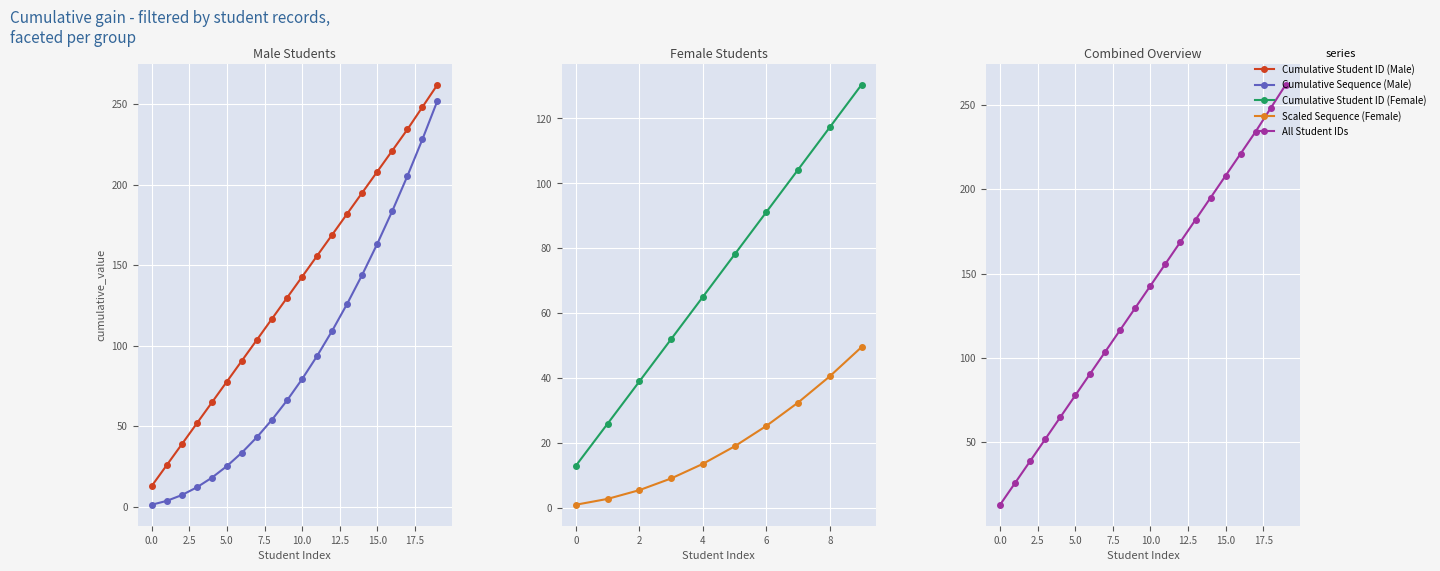

What value does the data have at 15?

194.9